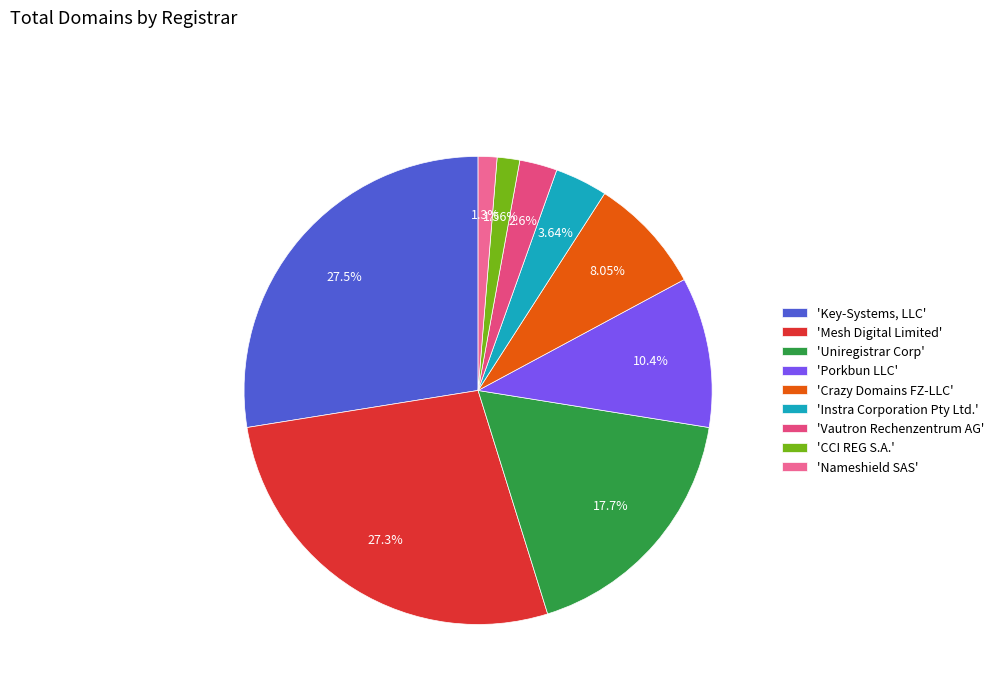

To the nearest percent, what is the difference between the largest and smallest slice percentages?

26%